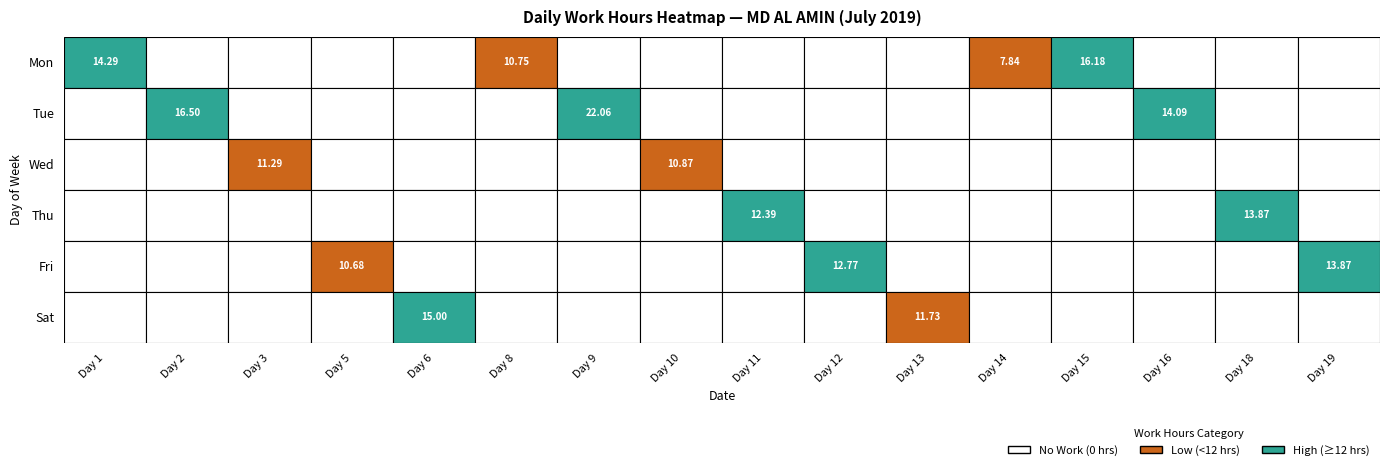

List the labels in order of Day 1 (Mon) value, largest first.

0, 1, 2, 3, 4, 5